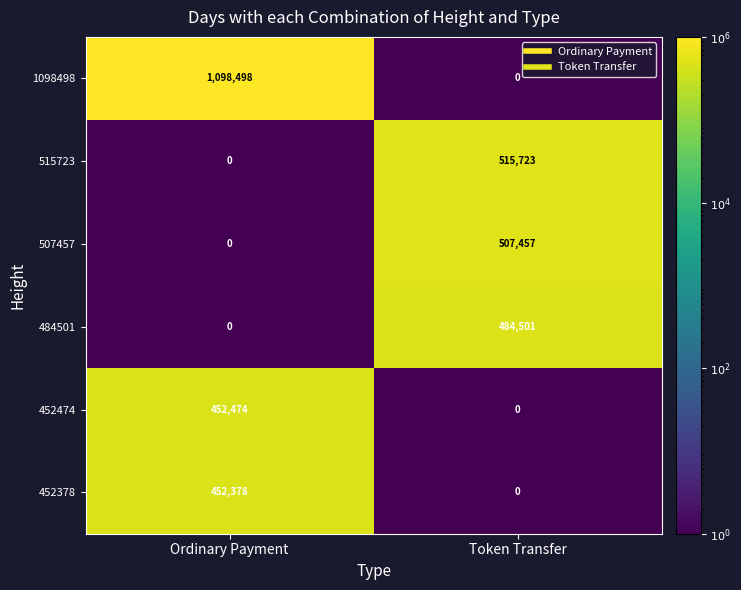

What is the greatest value displayed?

1098498